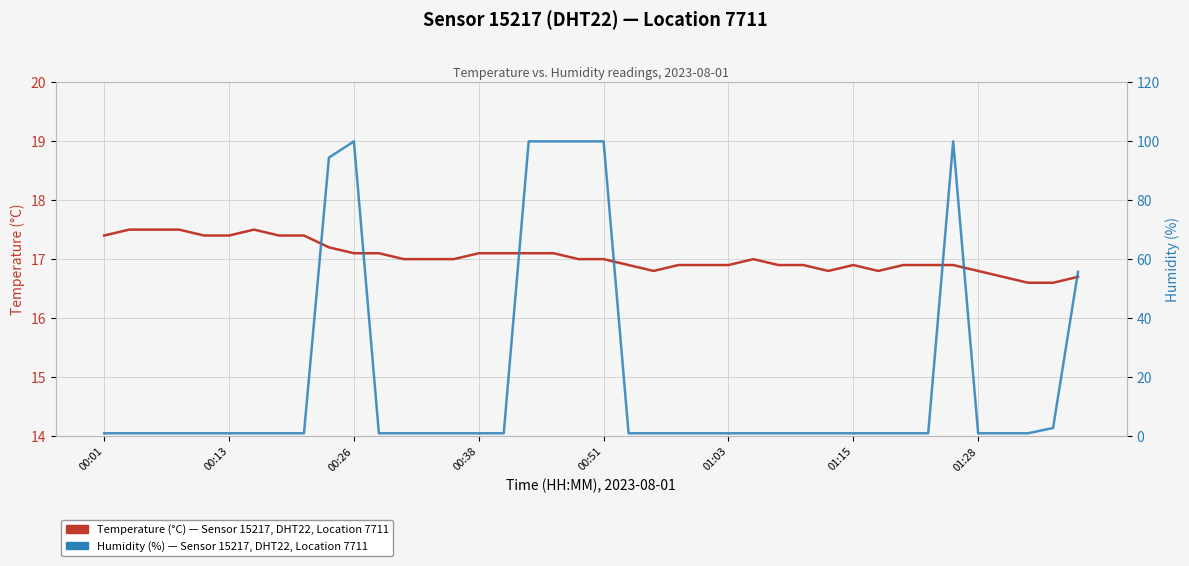

Rank the series at 16 from lowest to highest value.

Humidity (%) — Sensor 15217, DHT22, Location 7711, Temperature (°C) — Sensor 15217, DHT22, Location 7711